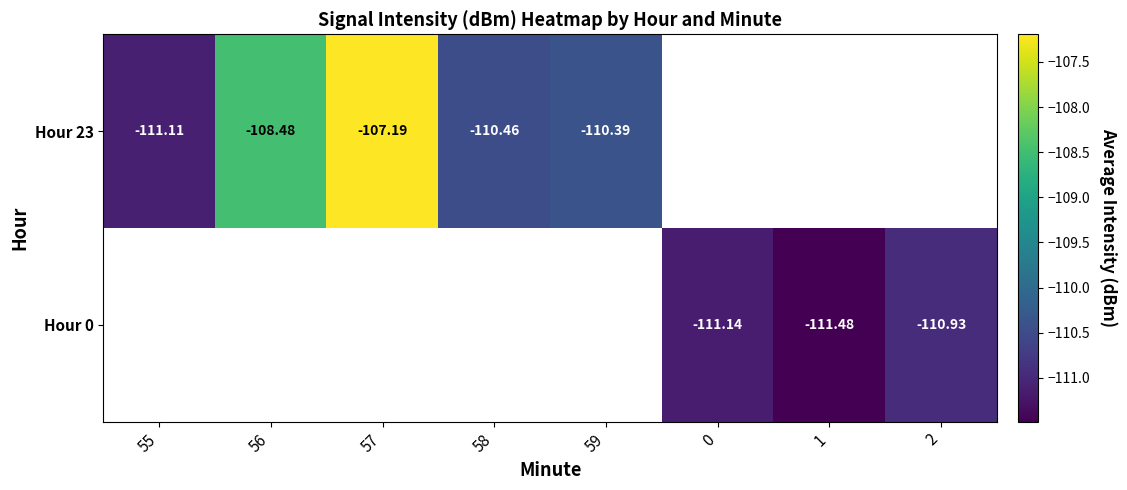

Which category has the highest value across all series?

57